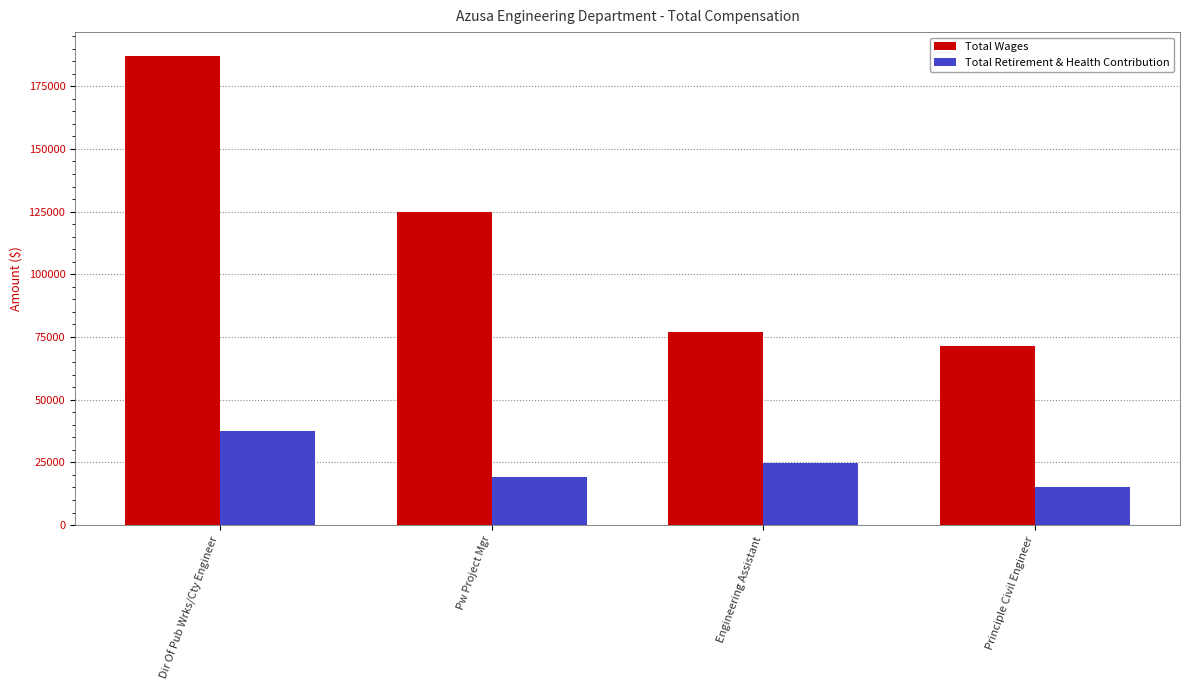

Rank the series by their average value, from lowest to highest.

Total Retirement & Health Contribution, Total Wages